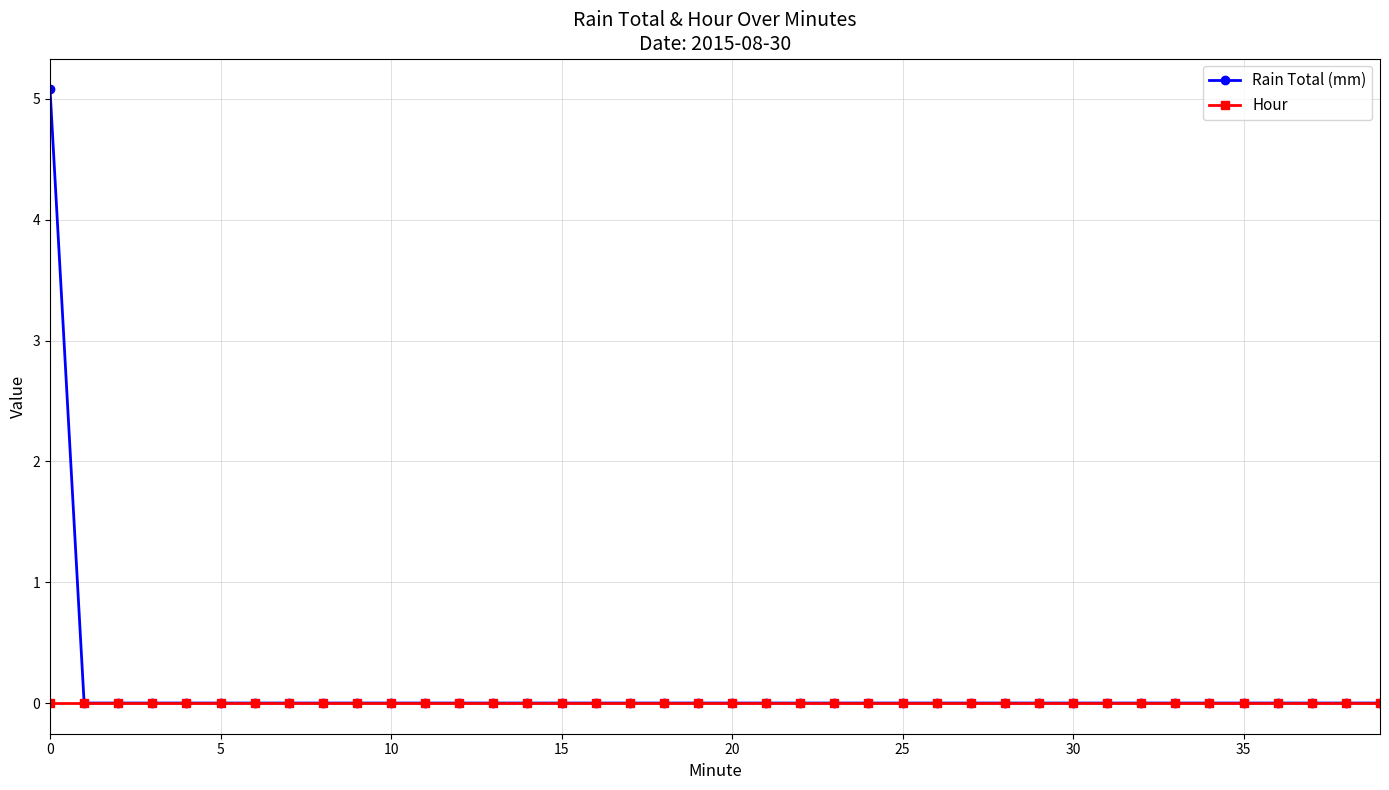

List the series in order of their peak value, lowest first.

Hour, Rain Total (mm)